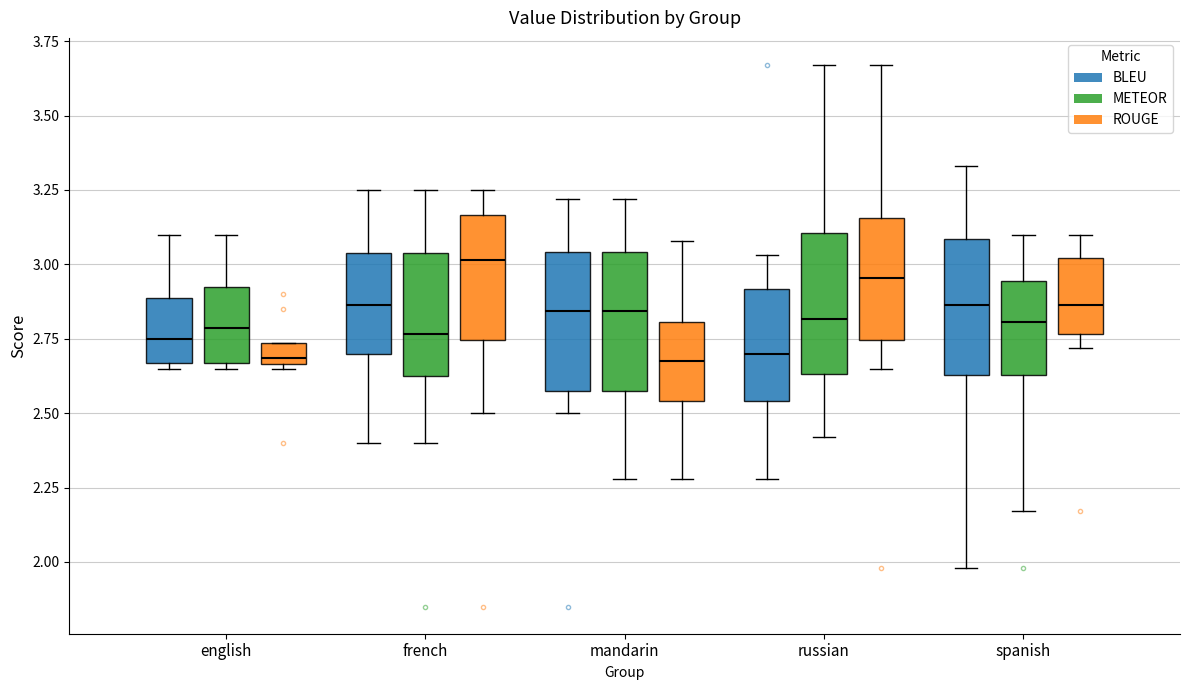

Where does the lower whisker of the box for mandarin (BLEU) end on the y-axis? The values are not printed on the chart, so give them approximately, as read against the axis.

2.50